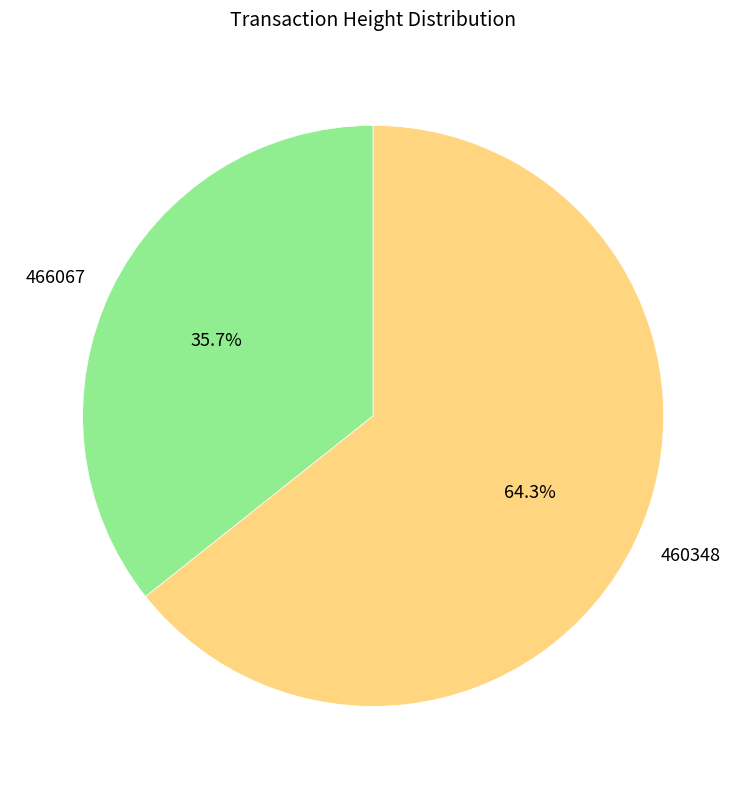

Is the sum of 466067 and 460348 greater than half?

Yes